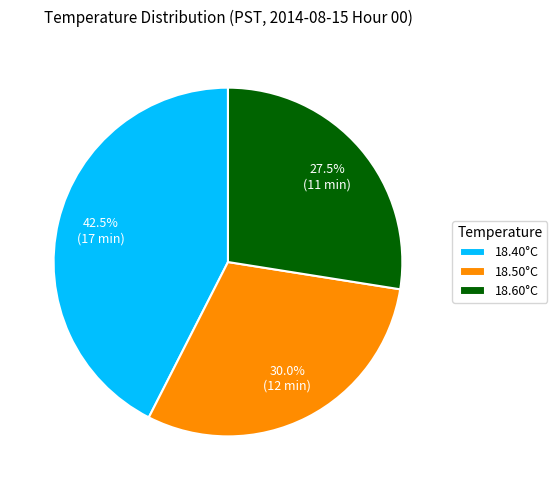

Does any single category account for the majority?

No